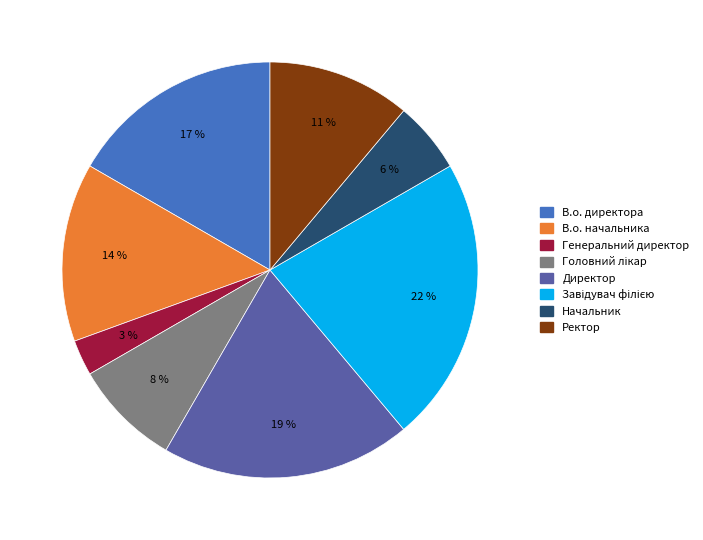

What is the smallest slice in the pie chart?

Генеральний директор